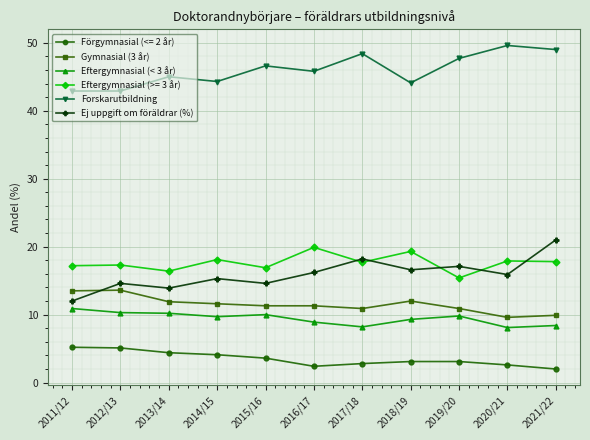

The Gymnasial (3 år) series shows 13.6 at 2012/13. True or false?

True